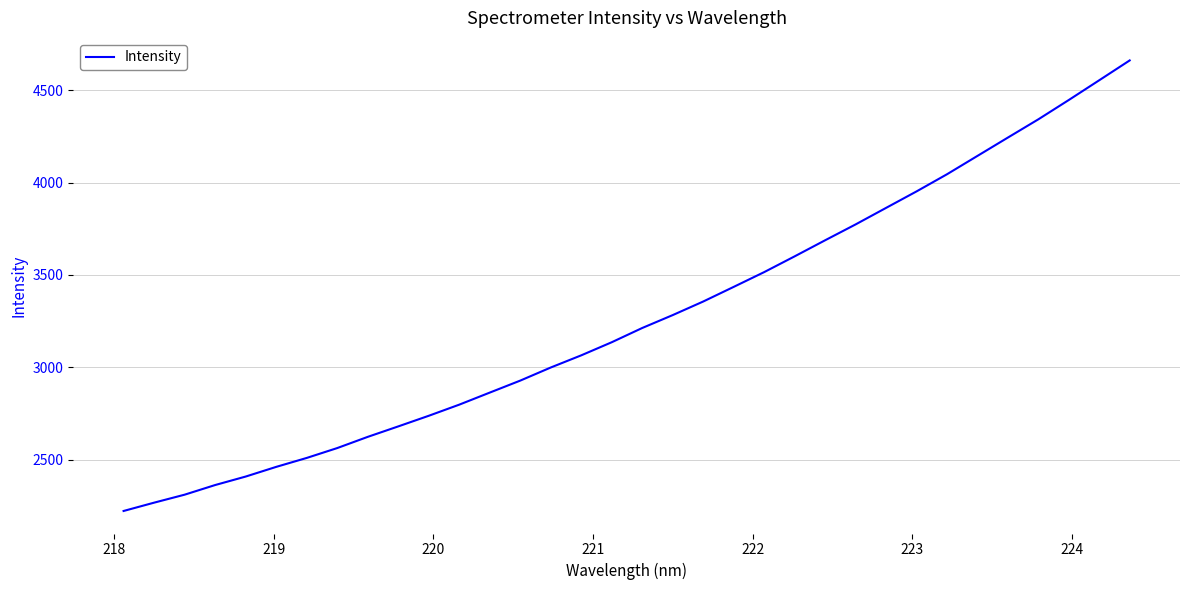

What is the maximum value shown in the chart?

4662.0